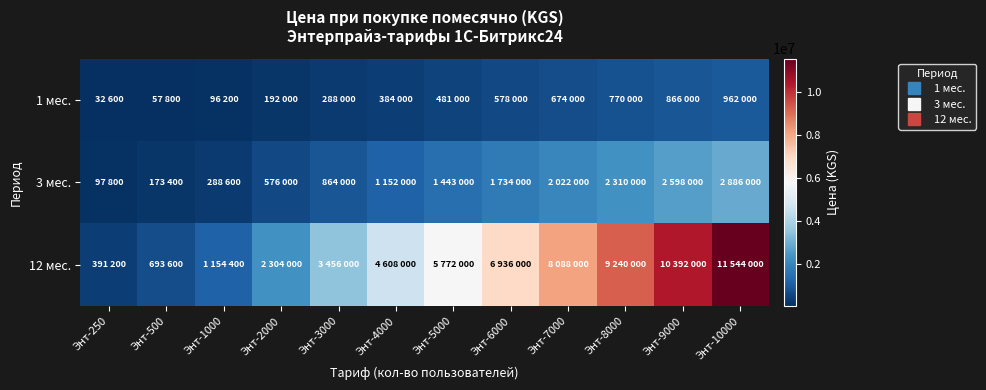

At which category is the sum across all series the highest?

Энт-10000